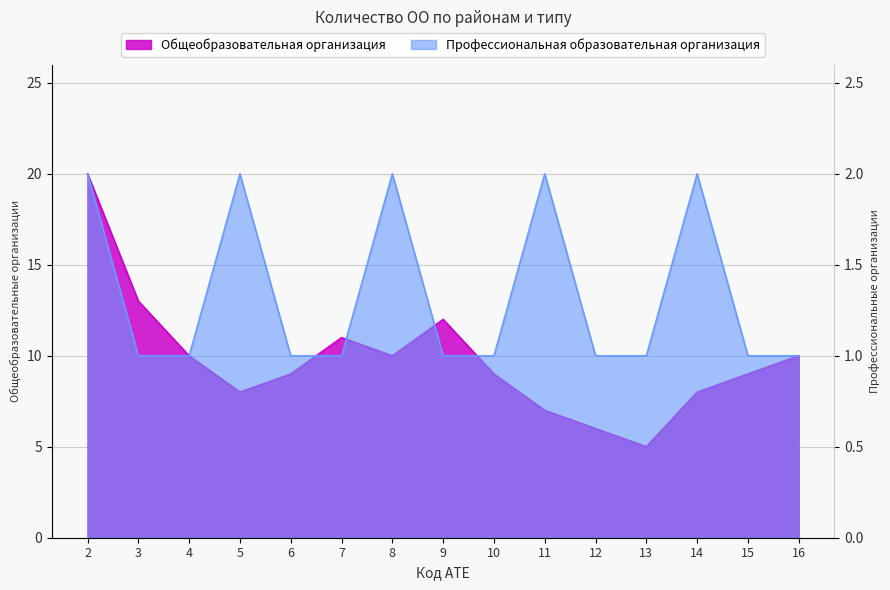

At 13, list the series in order from largest to smallest.

Общеобразовательная организация, Профессиональная образовательная организация